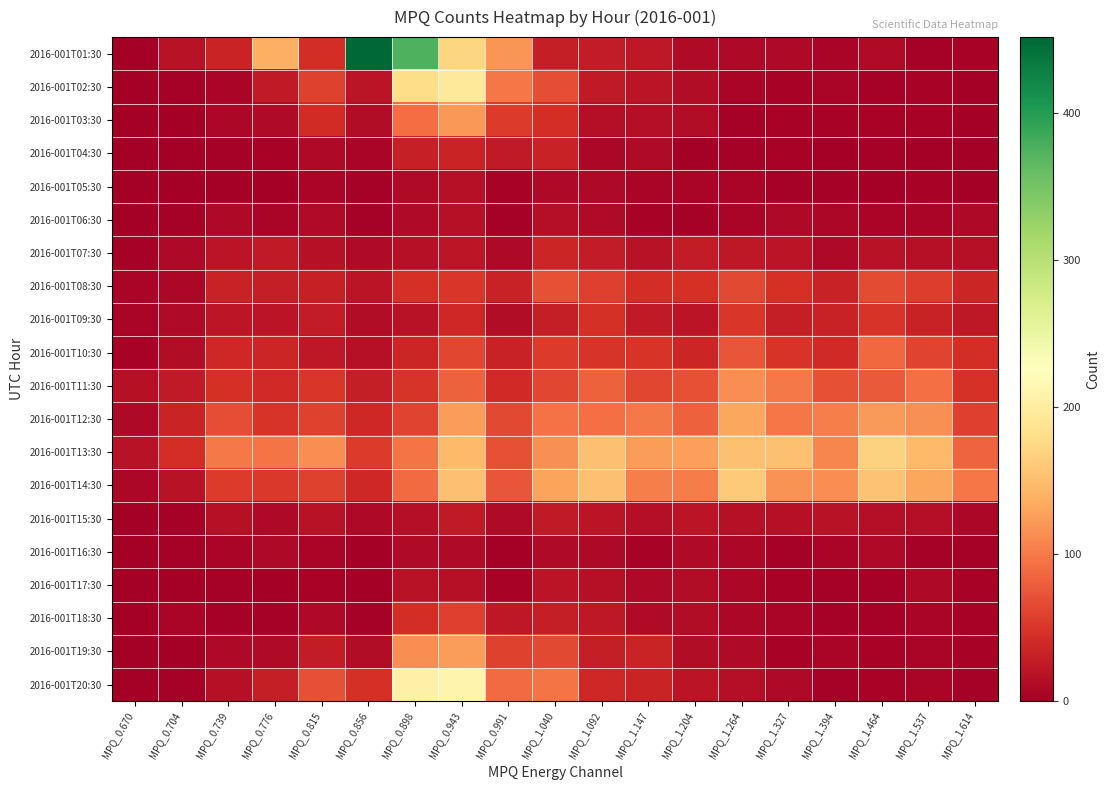

Which series has the largest range (max minus min)?

2016-001T01:30